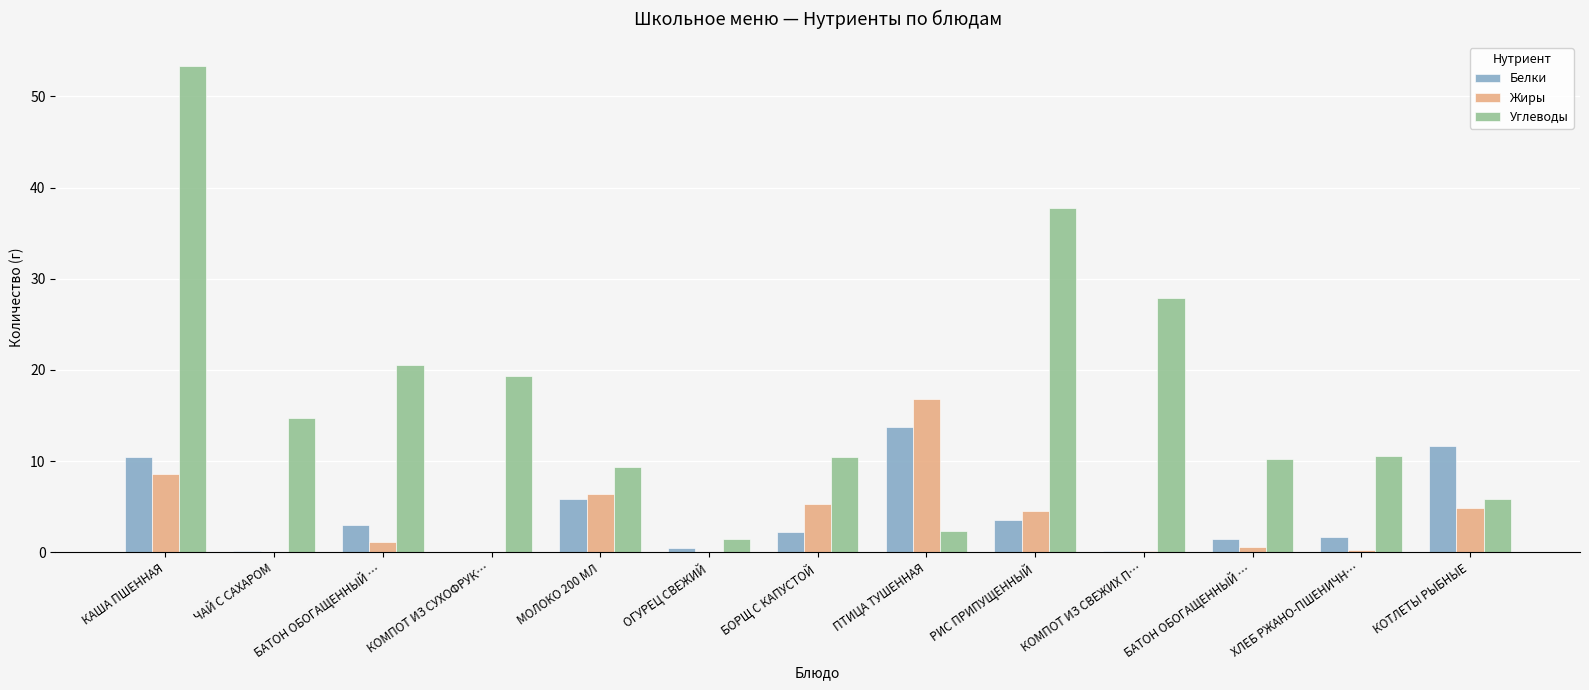

Count the number of data series in this chart.

3